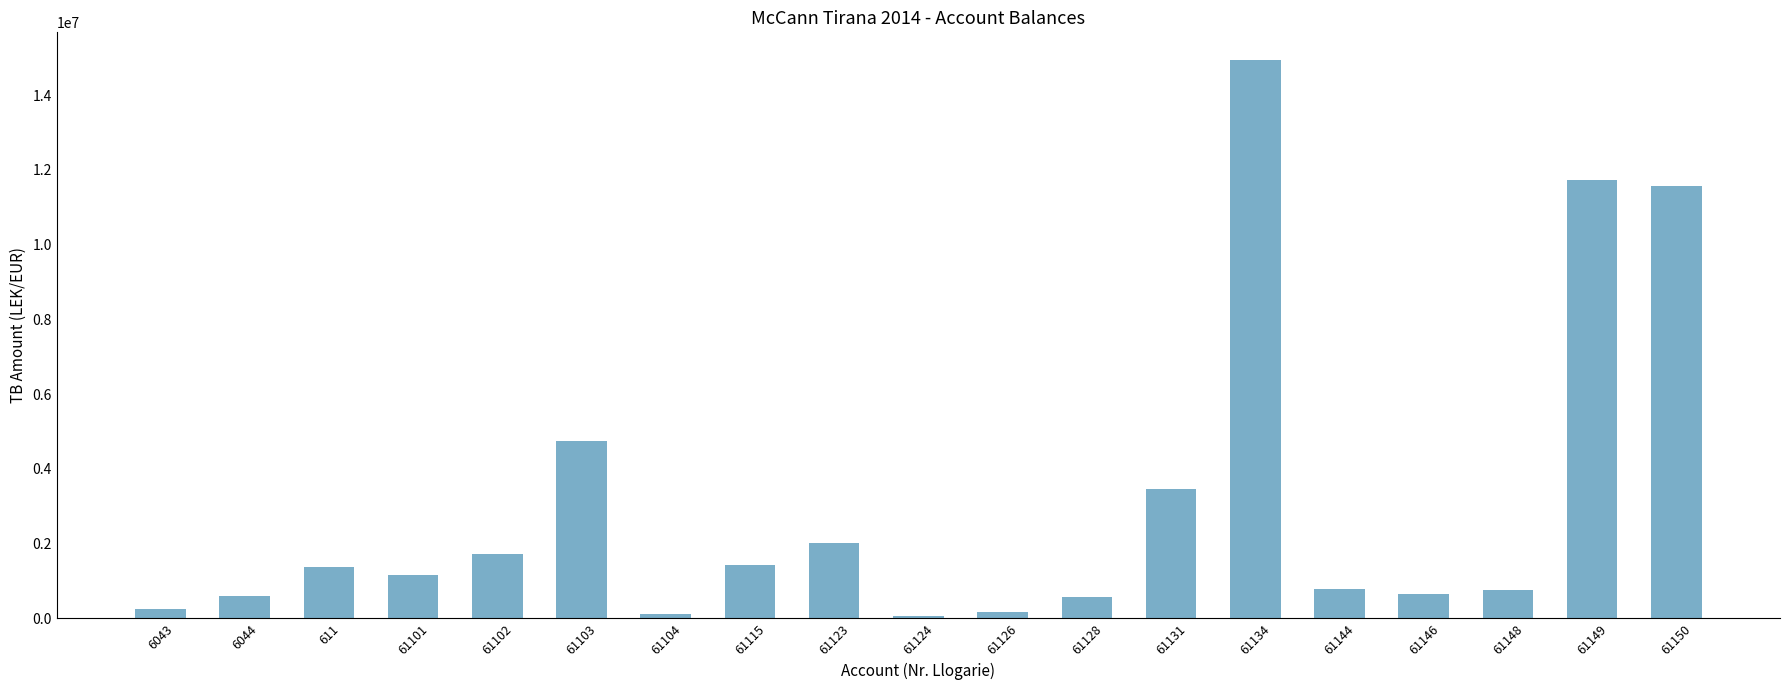

What is the ratio of the value at 61123 to the value at 61144?

2.6